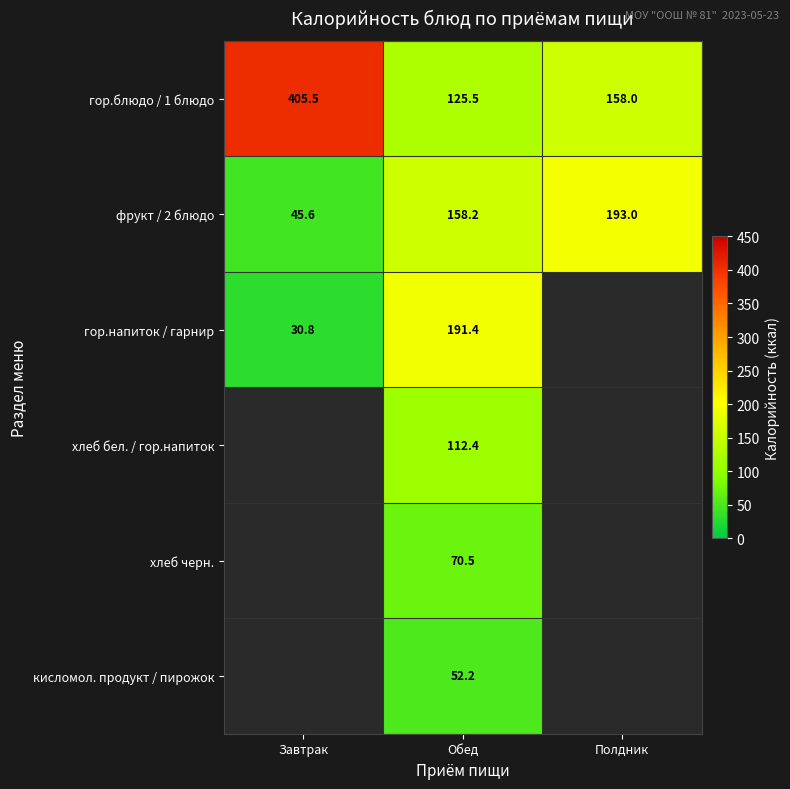

Is the value of гор.блюдо / 1 блюдо at Полдник greater than the value of гор.напиток / гарнир at Завтрак?

Yes